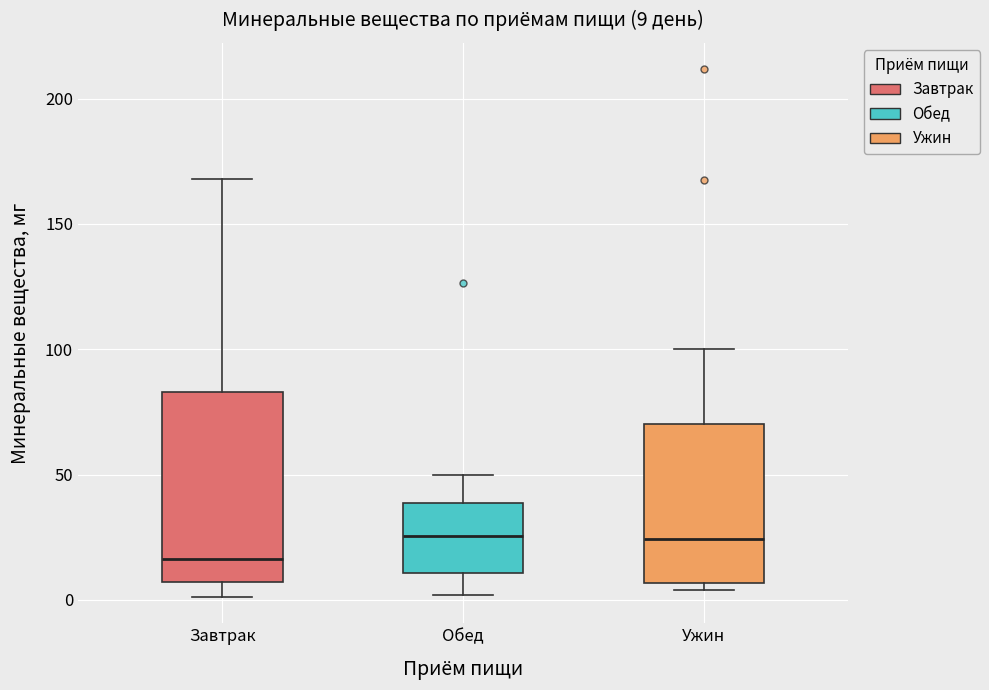

Which box has the lowest median line?

Завтрак